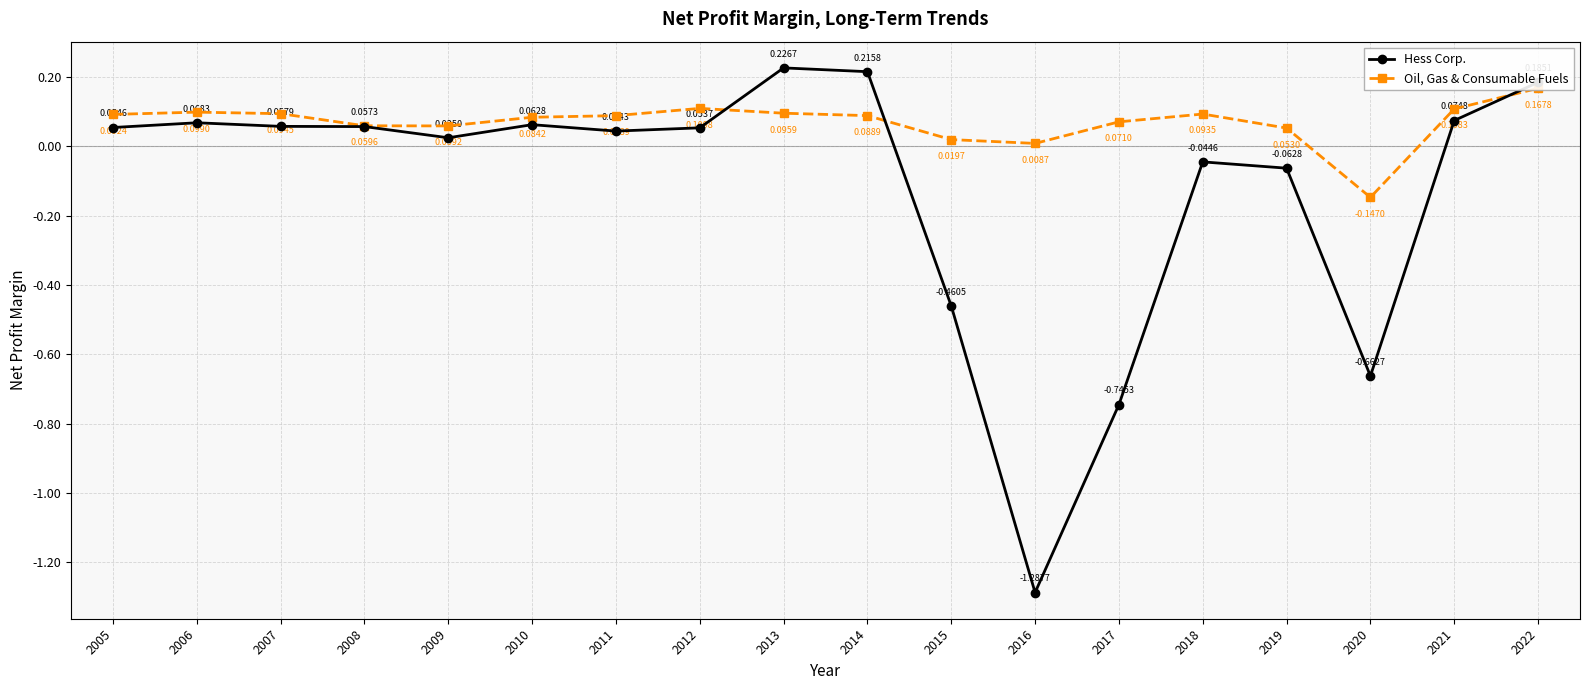

Which series has the largest range (max minus min)?

Hess Corp.